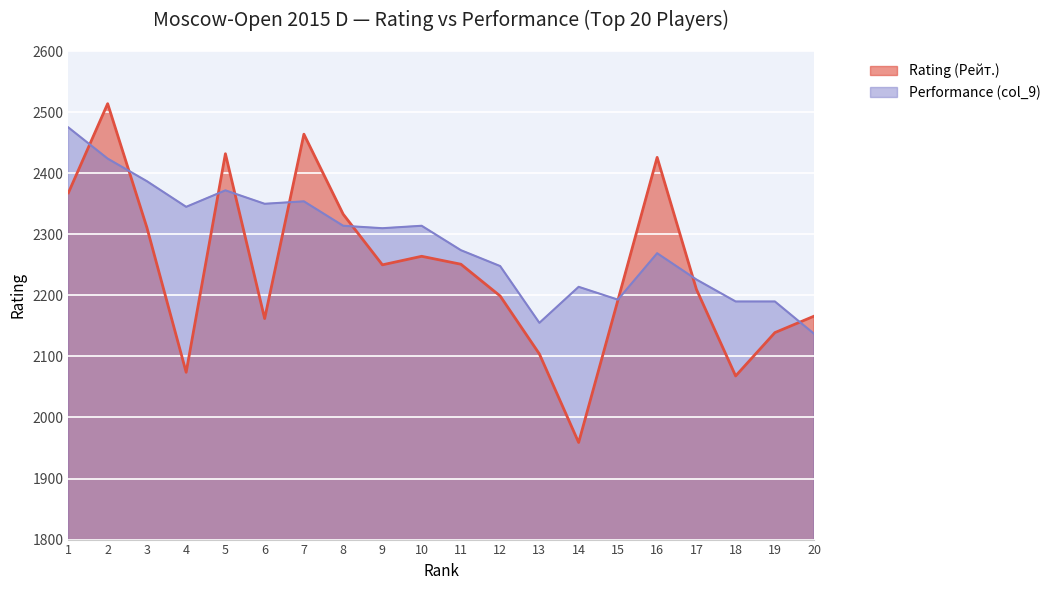

Is it true that Rating (Рейт.) equals 1064 at 20?

False